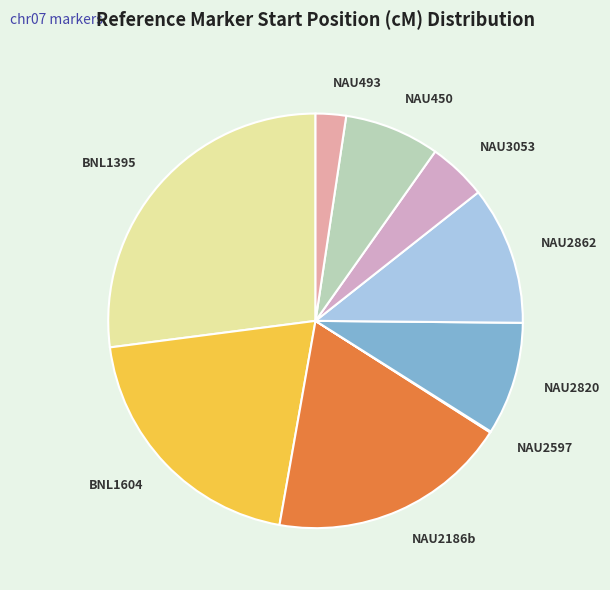

Is it true that BNL1604 is 31% of the pie?

False